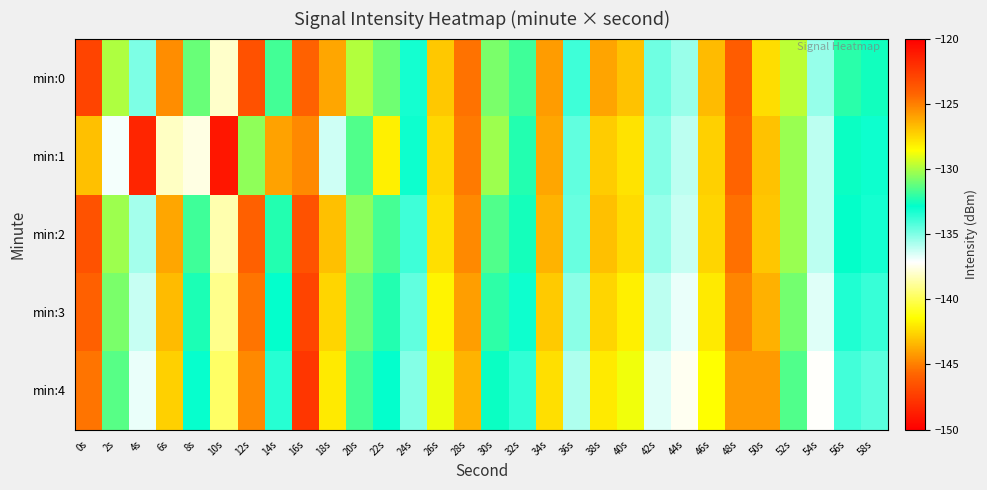

Reading left to right, list all the values displayed in this chart.

min:0: 0s=-122.9	2s=-129.9	4s=-135.0	6s=-125.4	8s=-131.1	10s=-138.0	12s=-123.4	14s=-131.7	16s=-145.9	18s=-126.1	20s=-129.8	22s=-131.0	24s=-133.2	26s=-127.0	28s=-124.7	30s=-130.8	32s=-131.8	34s=-125.8	36s=-133.9	38s=-126.1	40s=-126.9	42s=-134.7	44s=-135.5	46s=-126.7	48s=-123.9	50s=-142.4	52s=-129.7	54s=-135.4	56s=-132.2	58s=-132.6
min:1: 0s=-126.8	2s=-136.9	4s=-148.4	6s=-138.1	8s=-137.6	10s=-121.0	12s=-130.5	14s=-126.0	16s=-125.3	18s=-136.3	20s=-131.5	22s=-128.2	24s=-133.1	26s=-127.5	28s=-124.9	30s=-130.2	32s=-132.3	34s=-126.1	36s=-134.5	38s=-127.2	40s=-127.8	42s=-135.1	44s=-136.0	46s=-127.3	48s=-124.2	50s=-143.1	52s=-130.3	54s=-136.0	56s=-132.7	58s=-133.1
min:2: 0s=-123.5	2s=-130.2	4s=-135.6	6s=-126.1	8s=-131.8	10s=-138.5	12s=-124.1	14s=-132.3	16s=-146.5	18s=-126.8	20s=-130.5	22s=-131.7	24s=-133.9	26s=-127.7	28s=-125.3	30s=-131.5	32s=-132.5	34s=-126.5	36s=-134.6	38s=-126.8	40s=-127.6	42s=-135.4	44s=-136.2	46s=-127.4	48s=-124.6	50s=-143.0	52s=-130.3	54s=-136.0	56s=-132.8	58s=-133.2
min:3: 0s=-124.1	2s=-130.8	4s=-136.2	6s=-126.7	8s=-132.4	10s=-139.1	12s=-124.7	14s=-132.9	16s=-147.1	18s=-127.4	20s=-131.1	22s=-132.3	24s=-134.5	26s=-128.3	28s=-125.9	30s=-132.1	32s=-133.1	34s=-127.1	36s=-135.2	38s=-127.4	40s=-128.2	42s=-136.0	44s=-136.8	46s=-128.0	48s=-125.2	50s=-143.6	52s=-130.9	54s=-136.6	56s=-133.4	58s=-133.8
min:4: 0s=-124.7	2s=-131.4	4s=-136.8	6s=-127.3	8s=-133.0	10s=-139.7	12s=-125.3	14s=-133.5	16s=-147.7	18s=-128.0	20s=-131.7	22s=-132.9	24s=-135.1	26s=-128.9	28s=-126.5	30s=-132.7	32s=-133.7	34s=-127.7	36s=-135.8	38s=-128.0	40s=-128.8	42s=-136.6	44s=-137.4	46s=-128.6	48s=-125.8	50s=-144.2	52s=-131.5	54s=-137.2	56s=-134.0	58s=-134.4